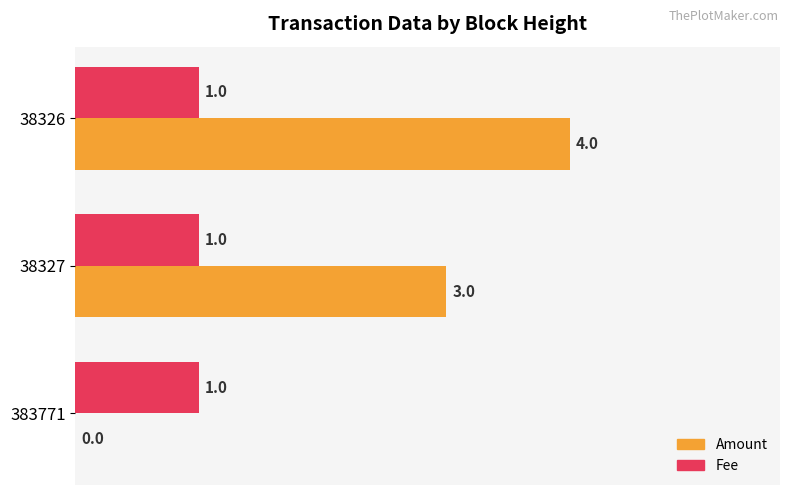

What is the sum of all Amount values?

7